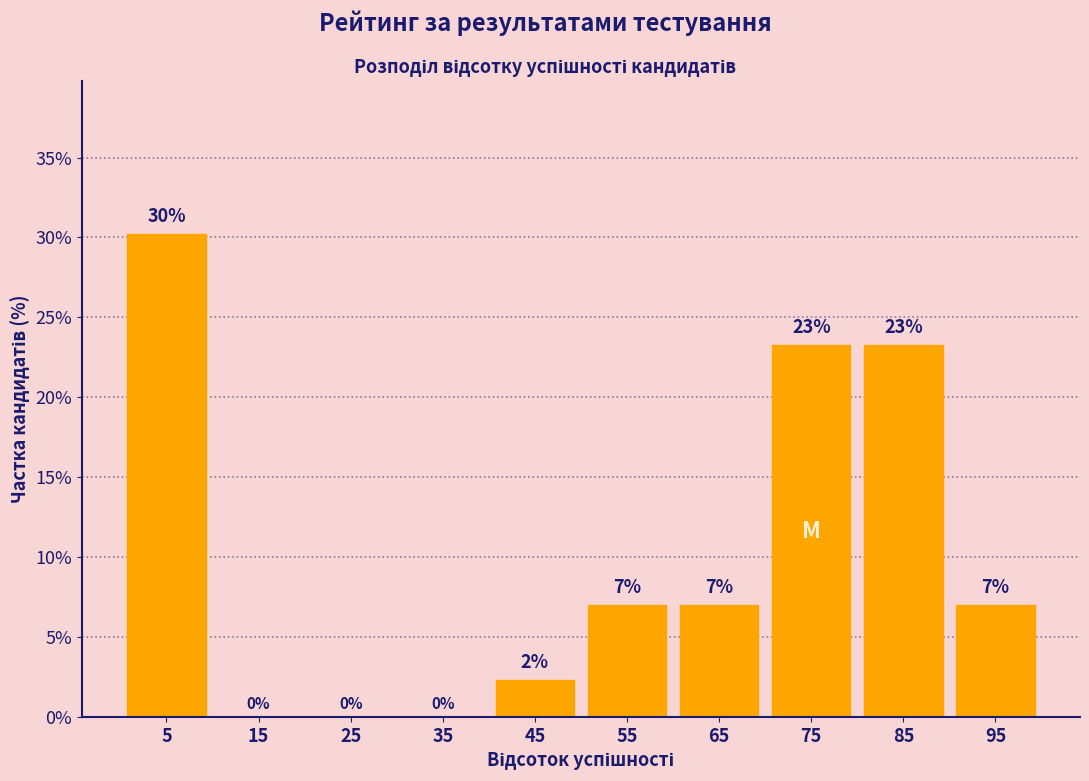

Which range on the x-axis has the tallest bar?

0 to 10